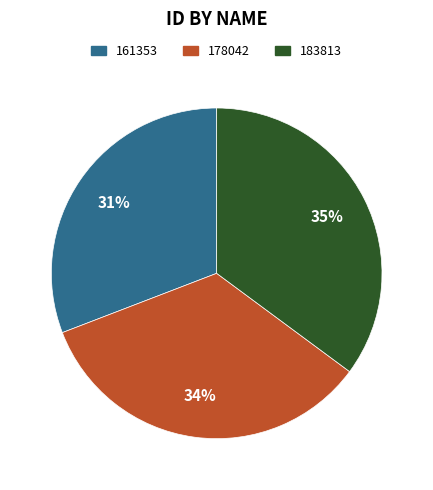

Does 161353 represent more than half of the total?

No